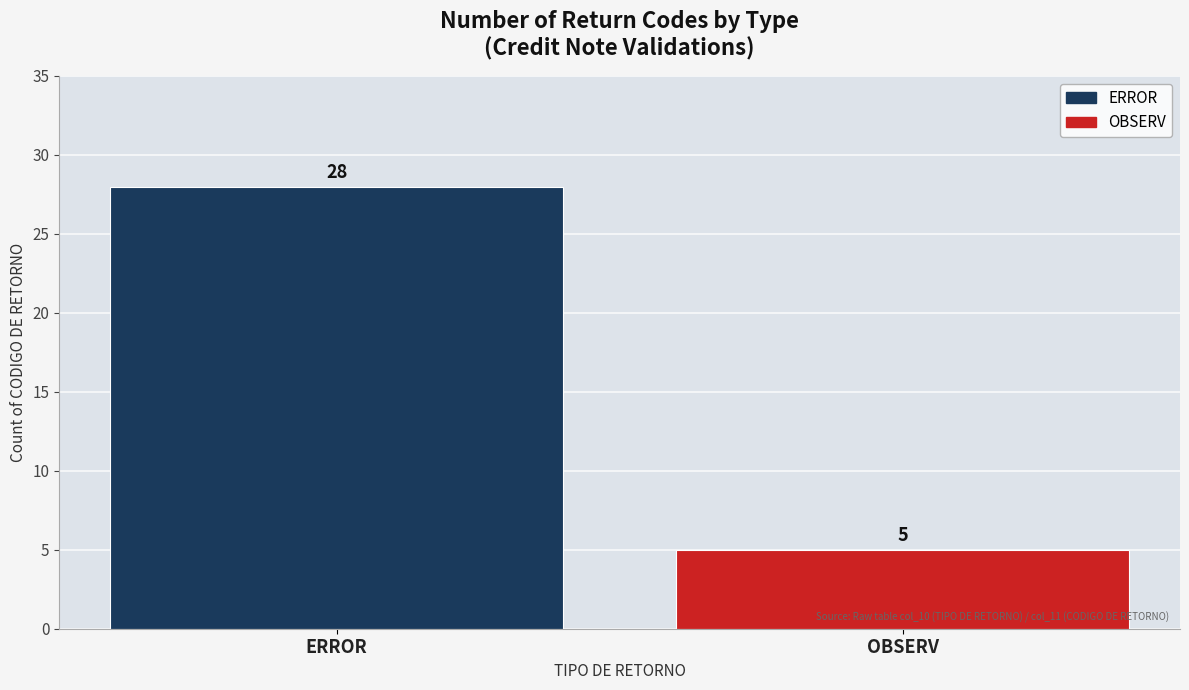

Reading right to left, transcribe all the data shown in this chart.

OBSERV=5	ERROR=28